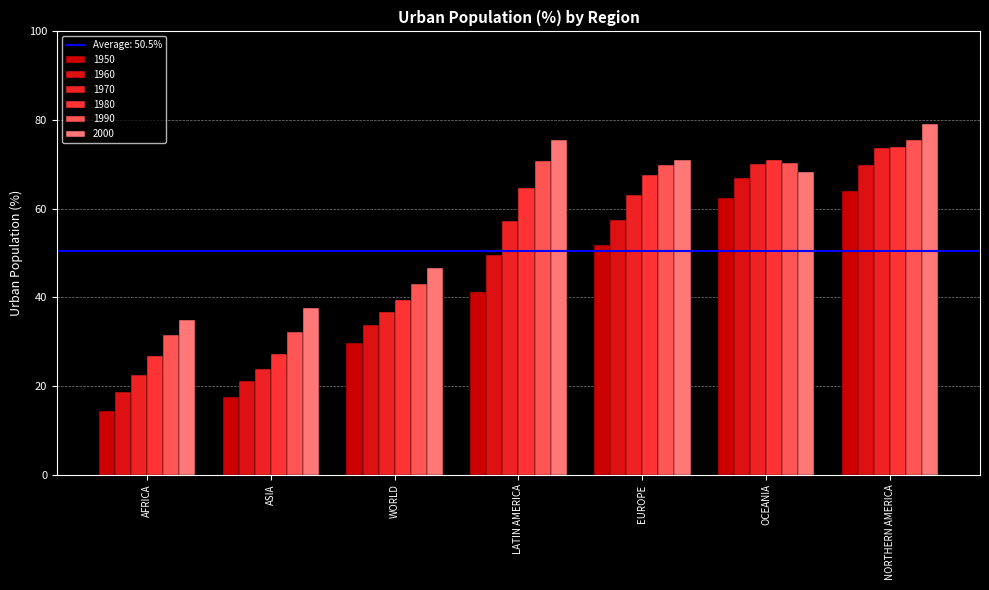

List the series in order of their overall mean, lowest first.

1950, 1960, 1970, 1980, 1990, 2000